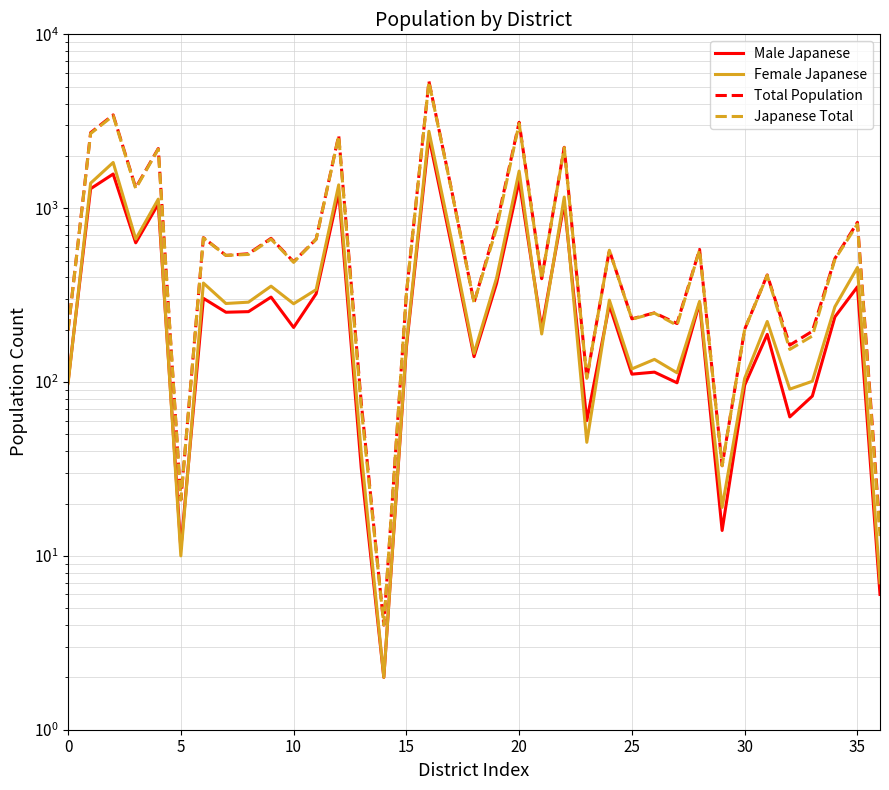

True or false: Male Japanese and Total Population cross at least once.

False